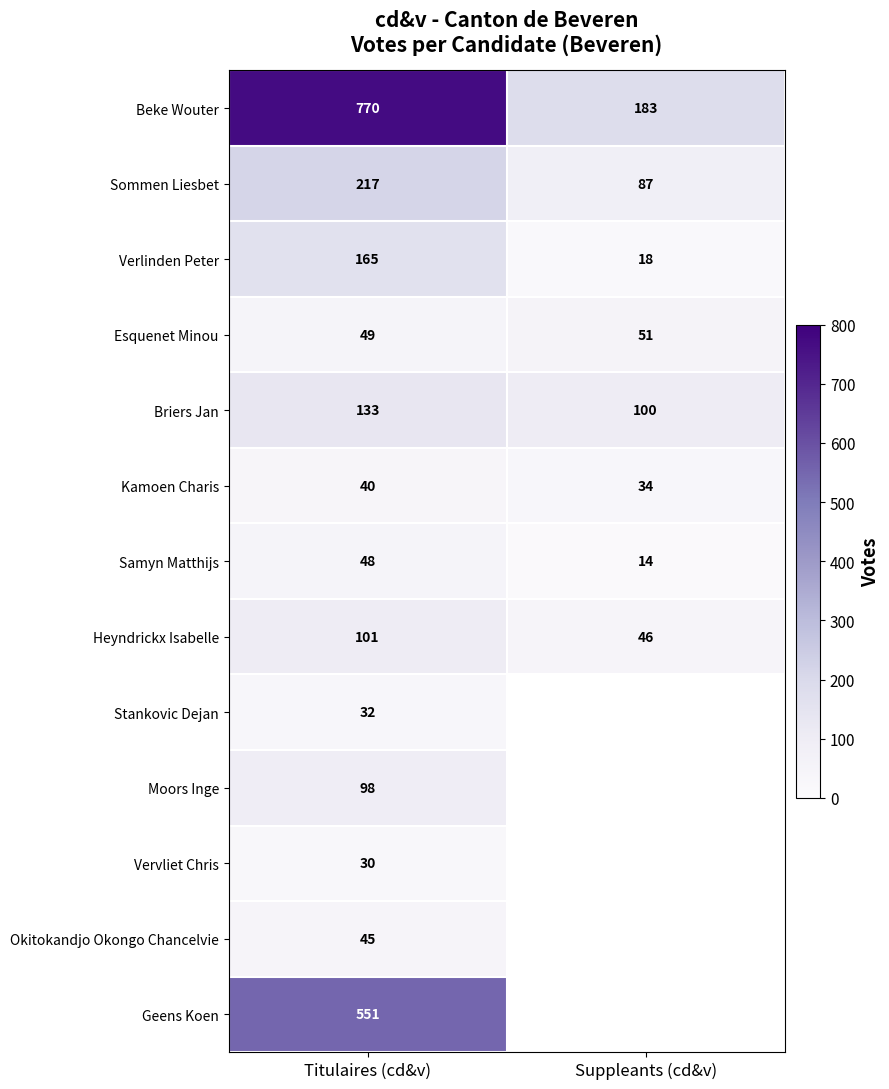

What is the approximate value of Verlinden Peter at Titulaires (cd&v), to the nearest 50?

150